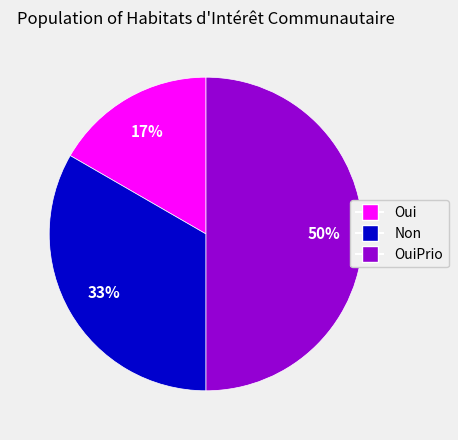

To the nearest percent, what is the difference between the largest and smallest slice percentages?

33%